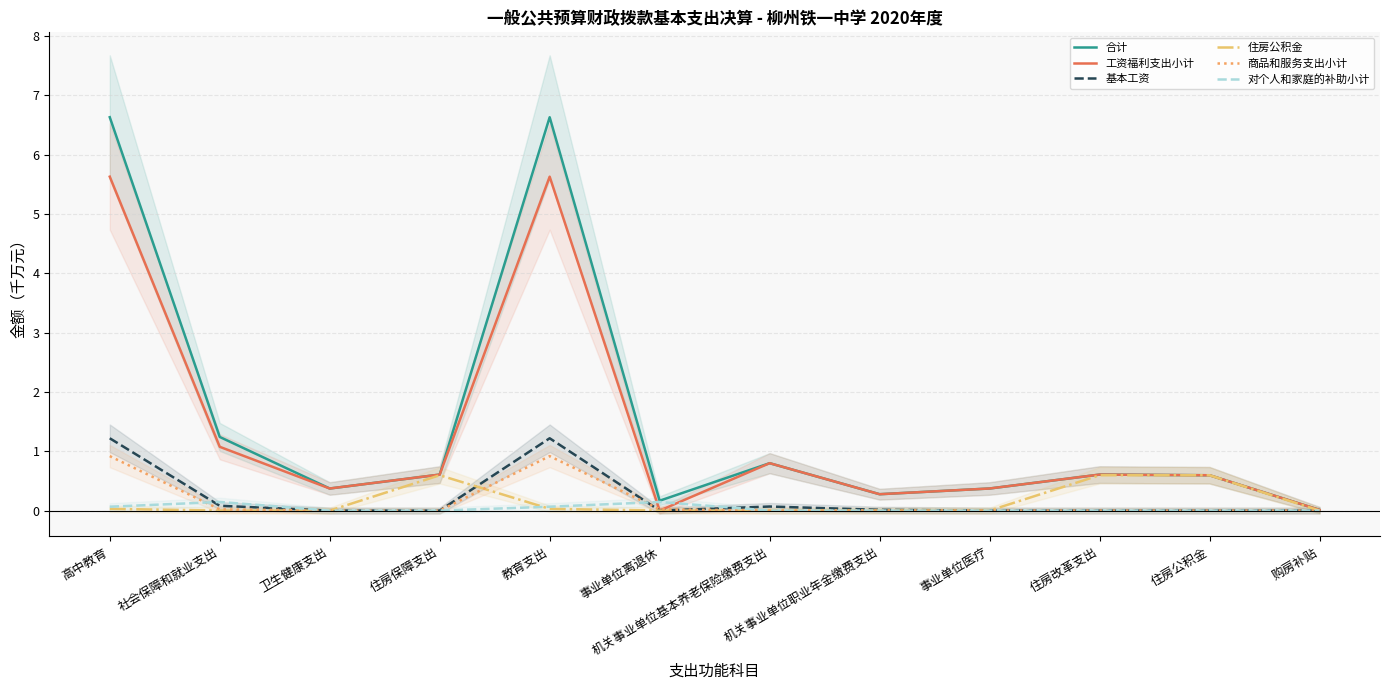

What is the difference between the 合计 values at 机关事业单位职业年金缴费支出 and 教育支出?

6.4